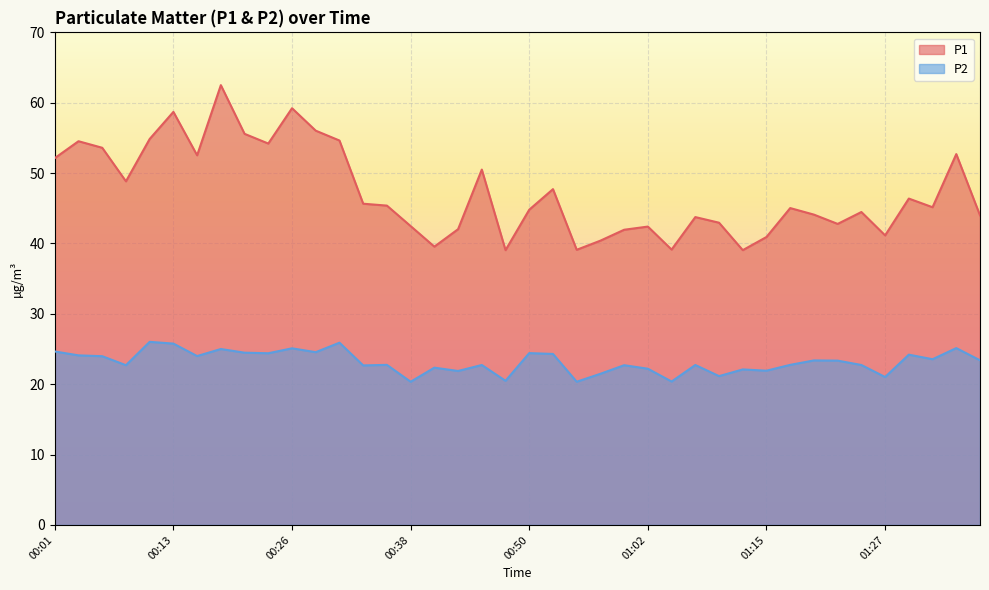

Does the chart display data point markers on the line(s)?

No